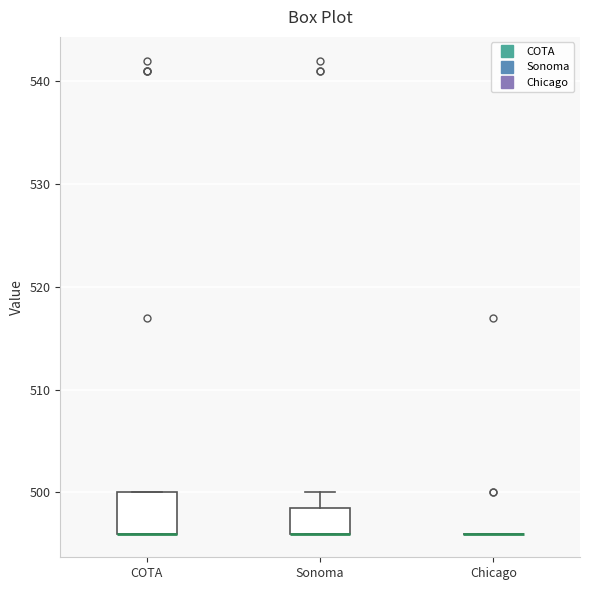

Reading left to right, transcribe this box plot: for each box, give where its median line is, the range the box spans, and where its two whiskers end, as read against the y-axis. The values are not printed on the chart, so give them approximately, as read against the axis.

COTA: median 496 (drawn on the box's lower edge), box 496 to 500, whiskers 496 to 500
Sonoma: median 496 (drawn on the box's lower edge), box 496 to 499, whiskers 496 to 500
Chicago: box collapsed to a line at 496, whiskers 496 to 496